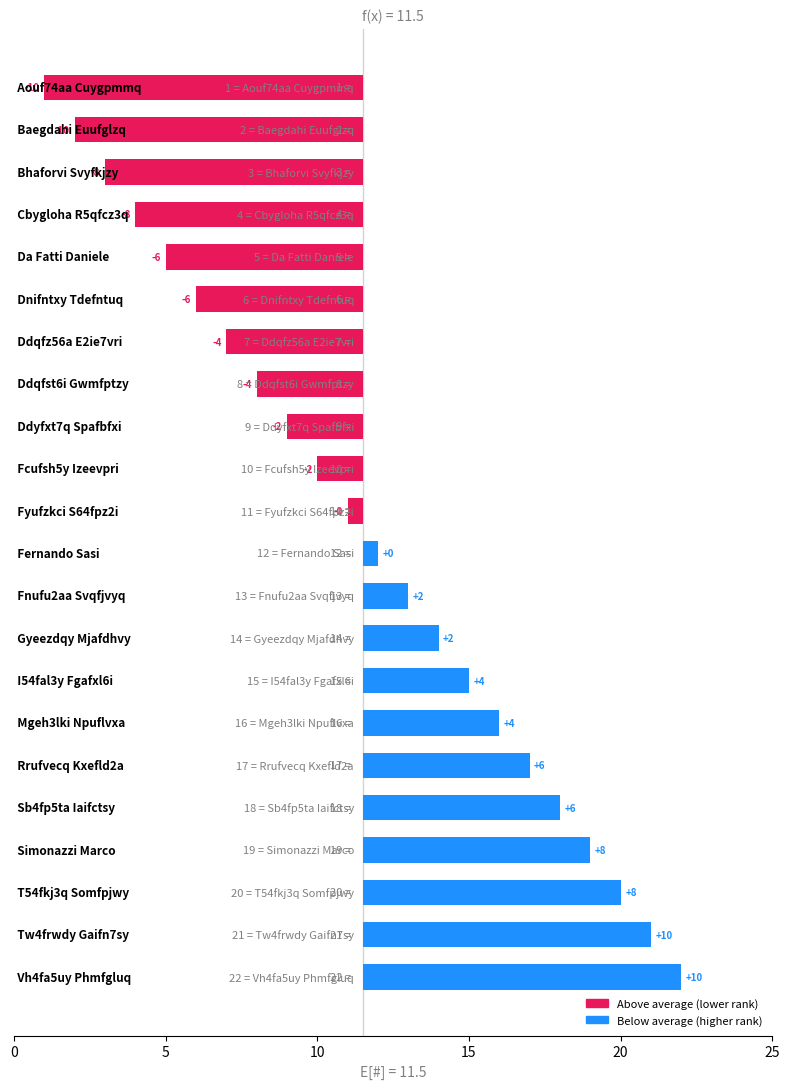

What is the difference between the values at 0 and 17?

17.0